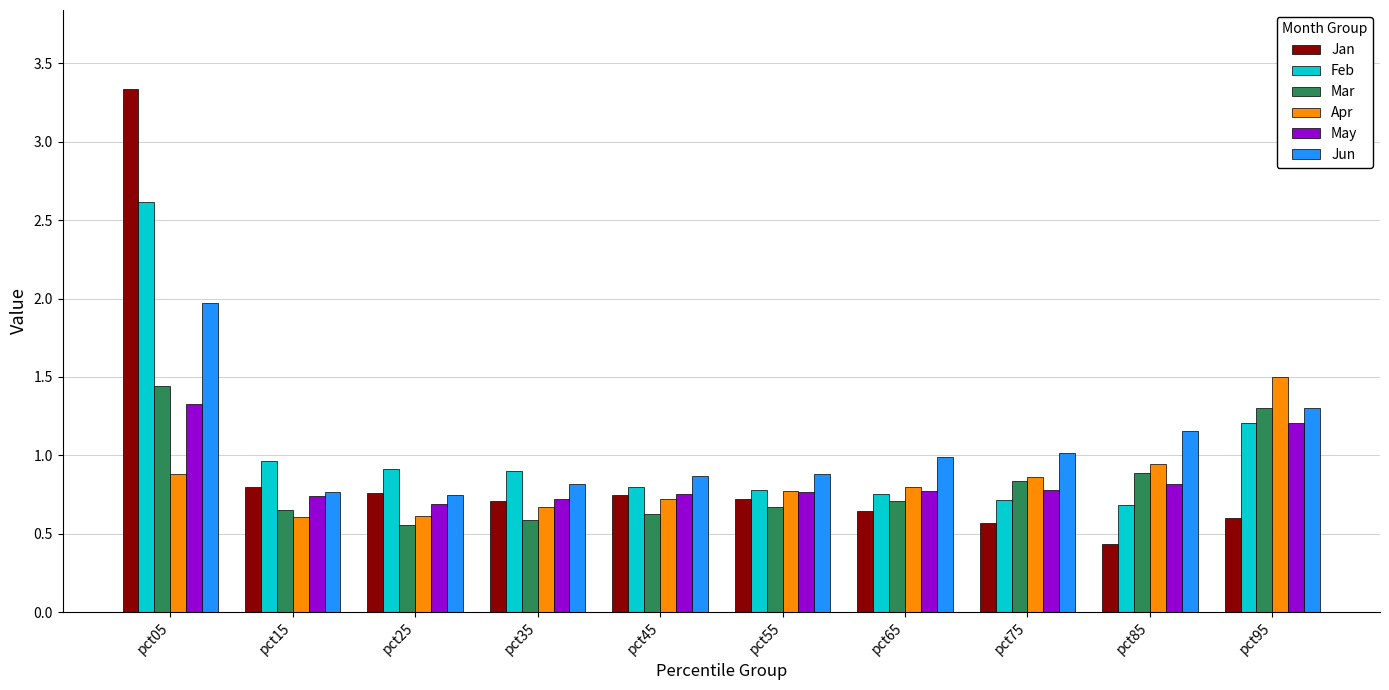

What is the approximate value of Mar at pct95?

1.3